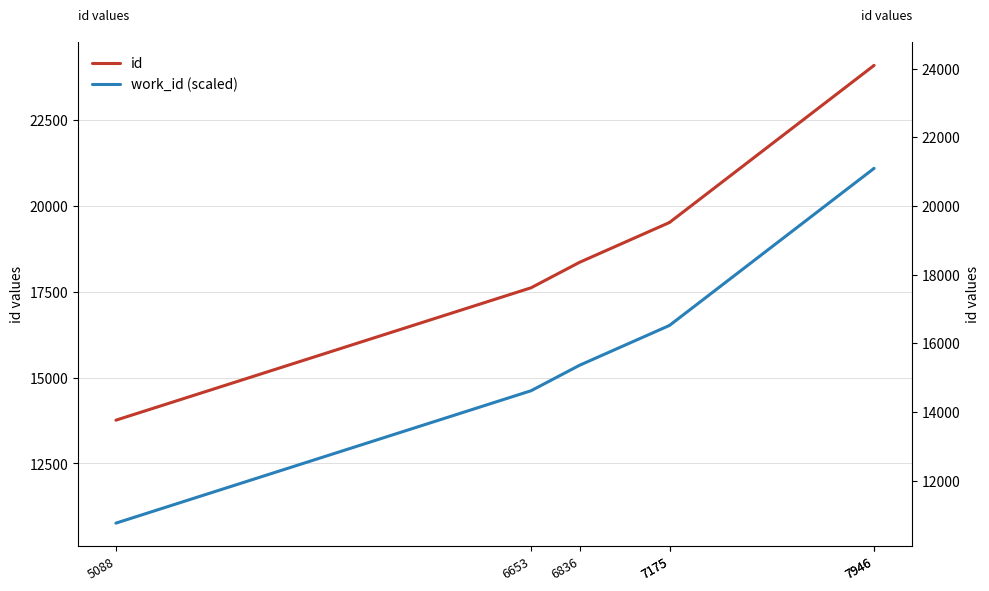

At 7175, list the series in order from smallest to largest.

work_id (scaled), id